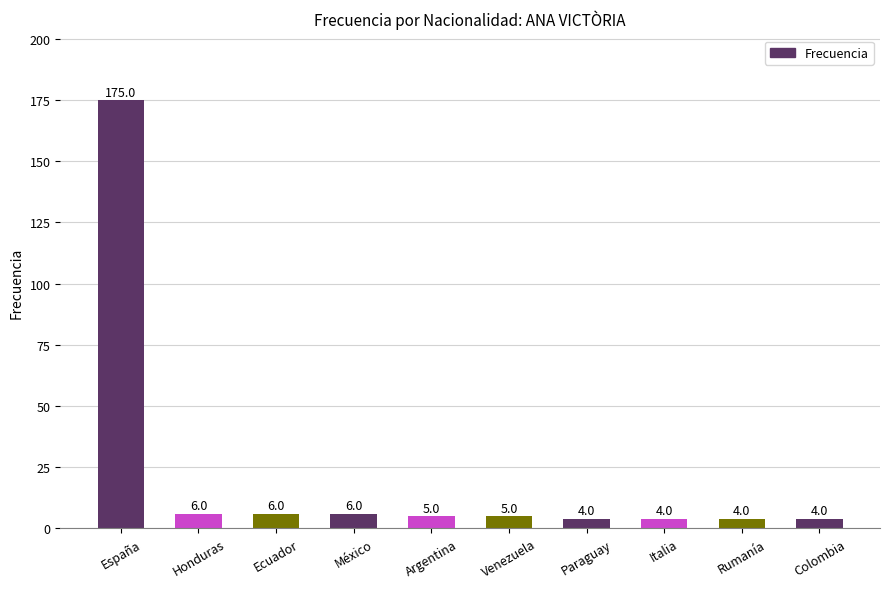

What is the maximum value shown in the chart?

175